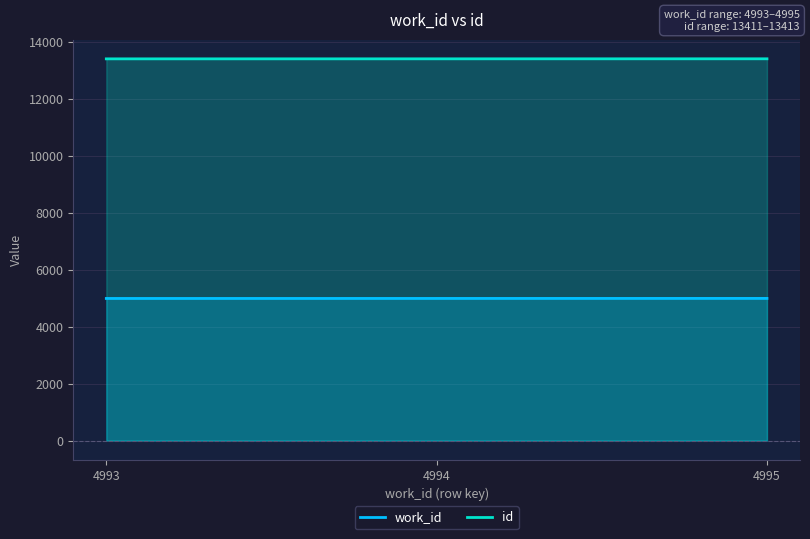

What is the sum of all work_id values?

14982